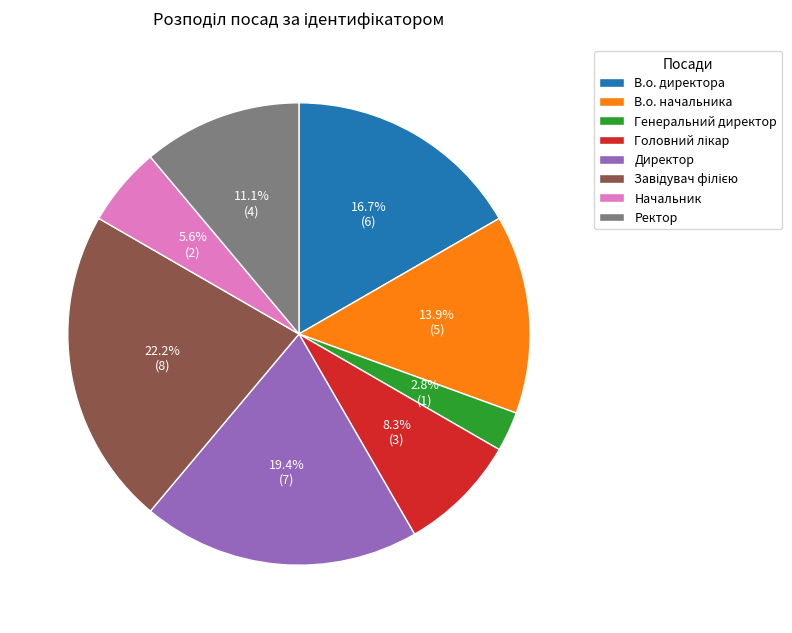

What percentage is the Директор slice, to the nearest percent?

19%